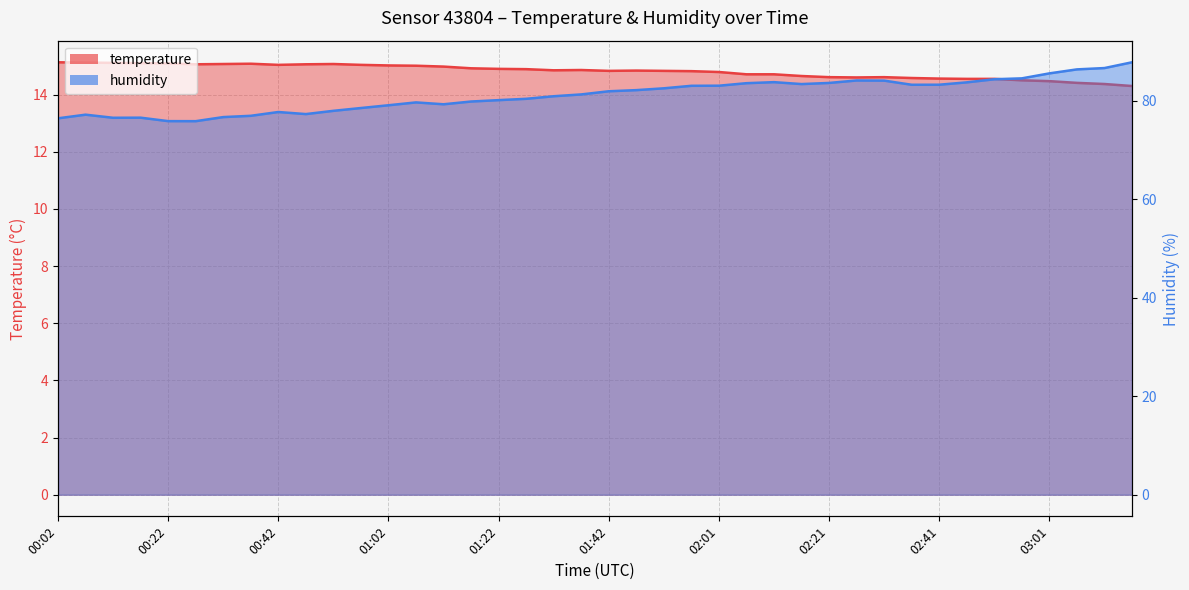

How many interior local valleys does the temperature series have?

5